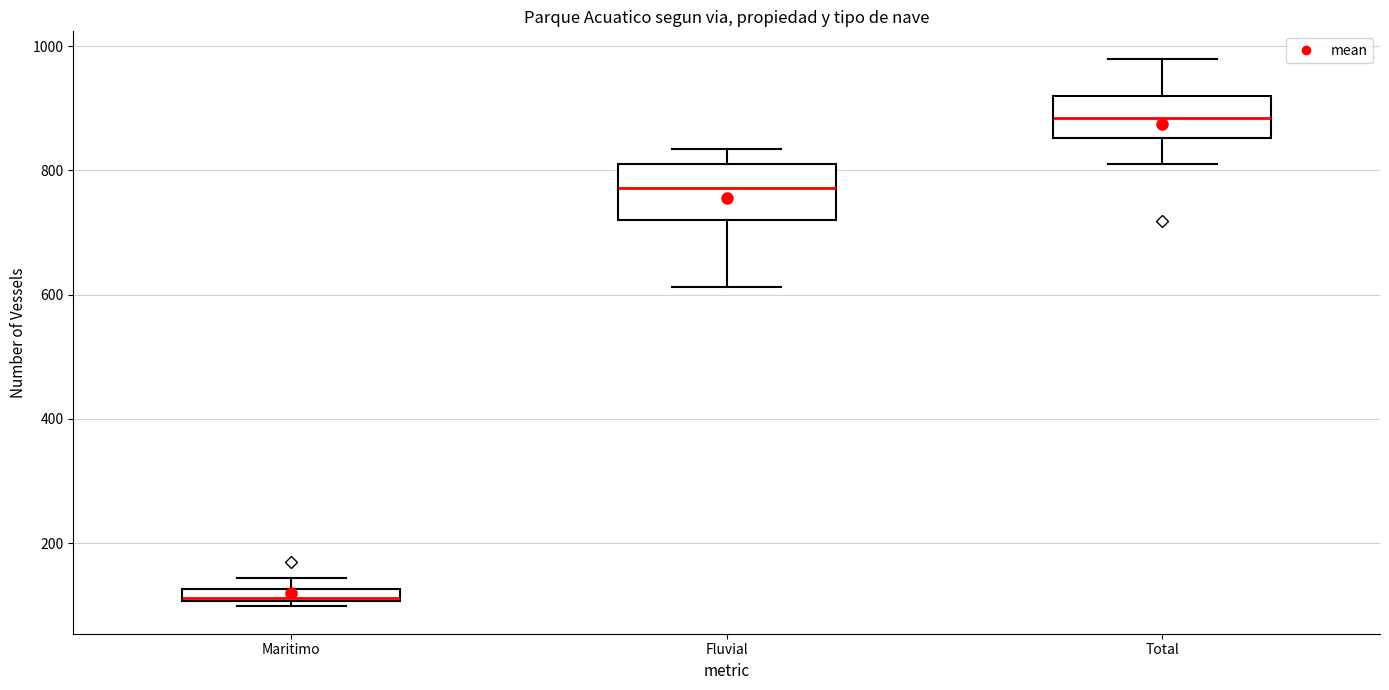

Where is the upper edge of the box for Maritimo on the y-axis? The values are not printed on the chart, so give them approximately, as read against the axis.

120